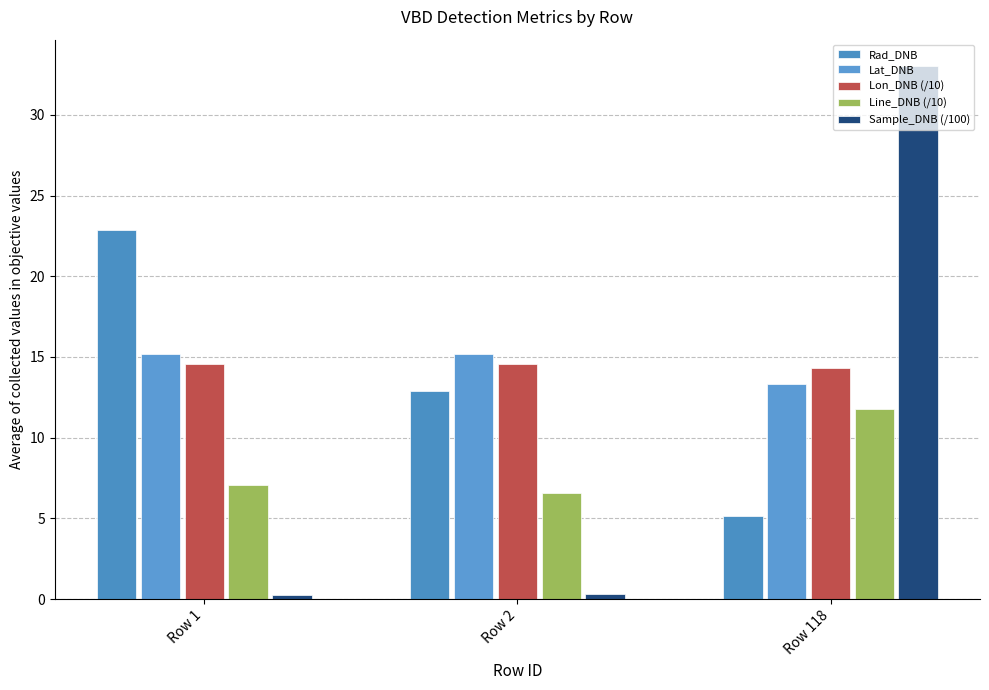

Reading right to left, list all the values displayed in this chart.

Rad_DNB: Row 118=5.1	Row 2=12.9	Row 1=22.9
Lat_DNB: Row 118=13.3	Row 2=15.2	Row 1=15.2
Lon_DNB (/10): Row 118=14.3	Row 2=14.6	Row 1=14.6
Line_DNB (/10): Row 118=11.8	Row 2=6.6	Row 1=7.1
Sample_DNB (/100): Row 118=33.0	Row 2=0.3	Row 1=0.3